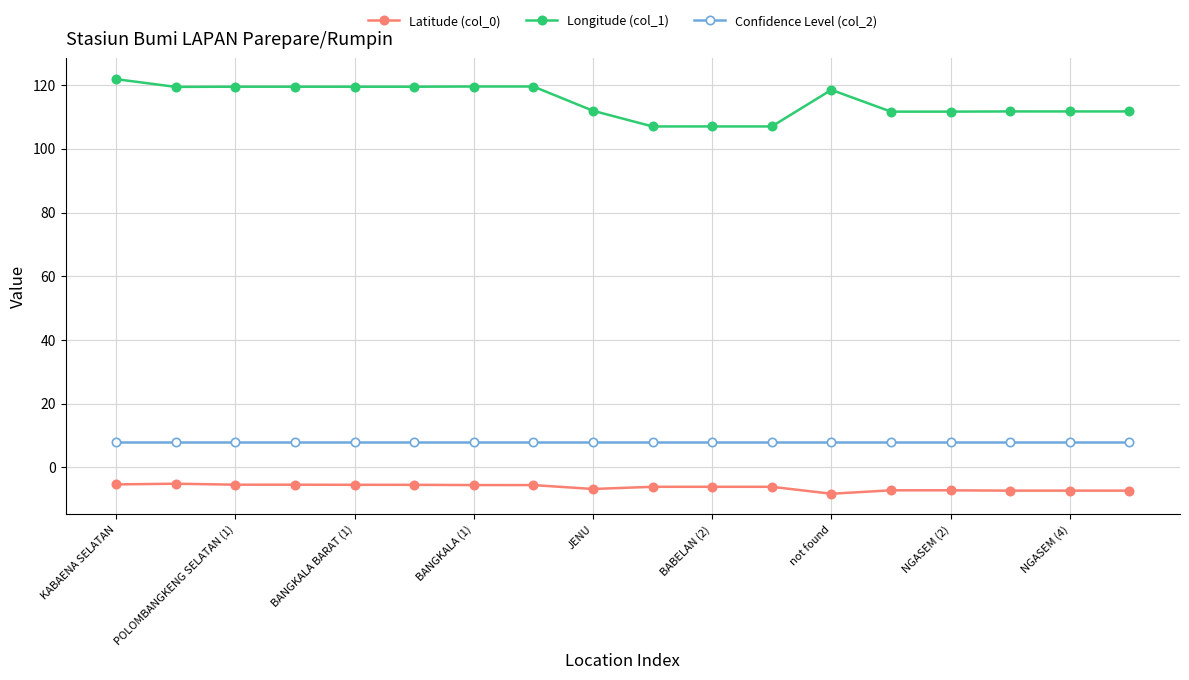

List the series in order of their peak value, lowest first.

Latitude (col_0), Confidence Level (col_2), Longitude (col_1)